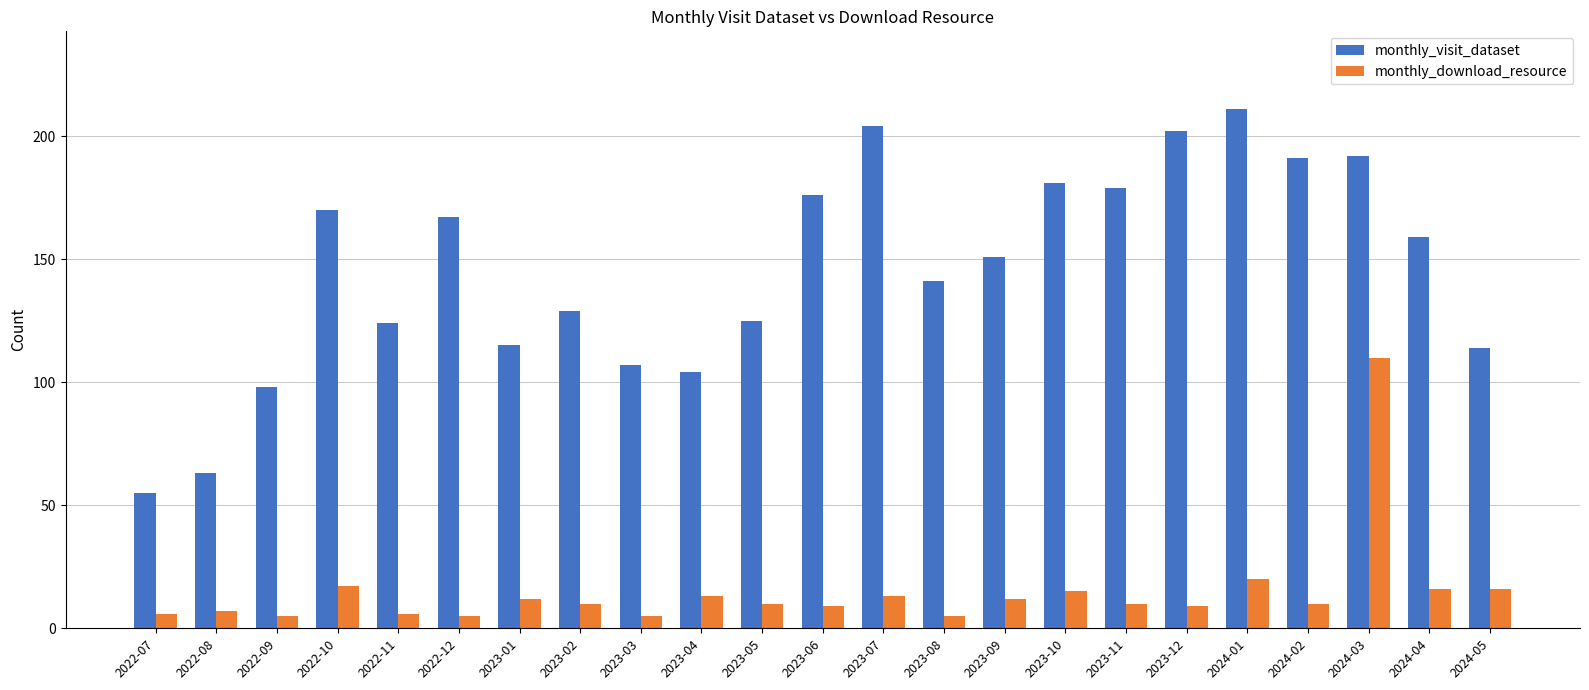

How many groups of bars are there?

23